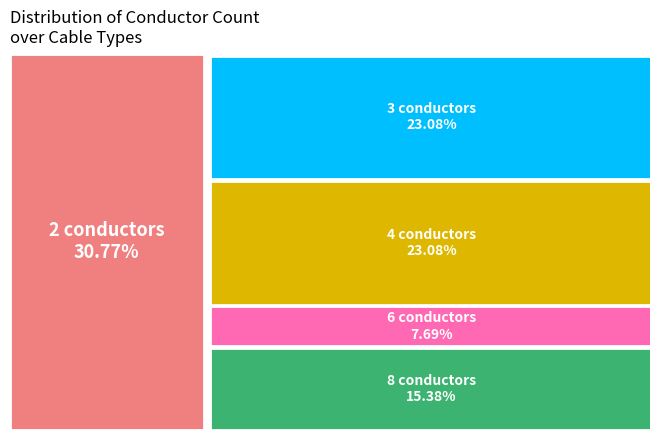

What percentage is the 4 conductors slice, to the nearest percent?

23%